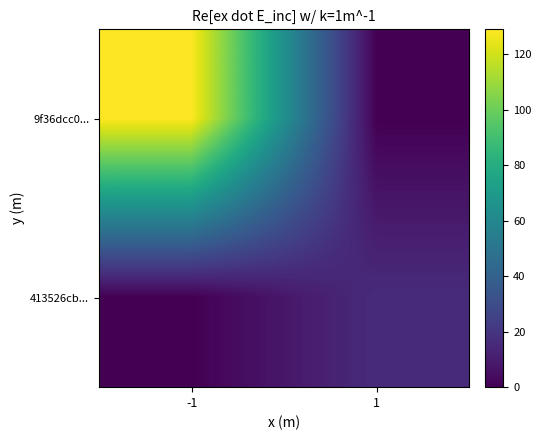

List the series in order of their peak value, highest first.

9f36dcc0..., 413526cb...